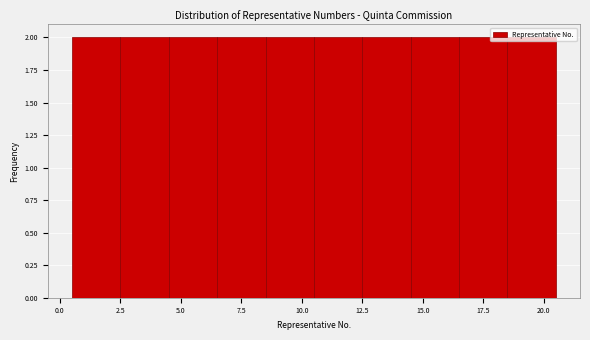

Reading left to right, transcribe this chart: for each bar, give the range it covers on the x-axis and its height. The values are not printed on the chart, so give them approximately, as read against the axis.

0.5 to 2.5: 2
2.5 to 4.5: 2
4.5 to 6.5: 2
6.5 to 8.5: 2
8.5 to 10.5: 2
10.5 to 12.5: 2
12.5 to 14.5: 2
14.5 to 16.5: 2
16.5 to 18.5: 2
18.5 to 20.5: 2